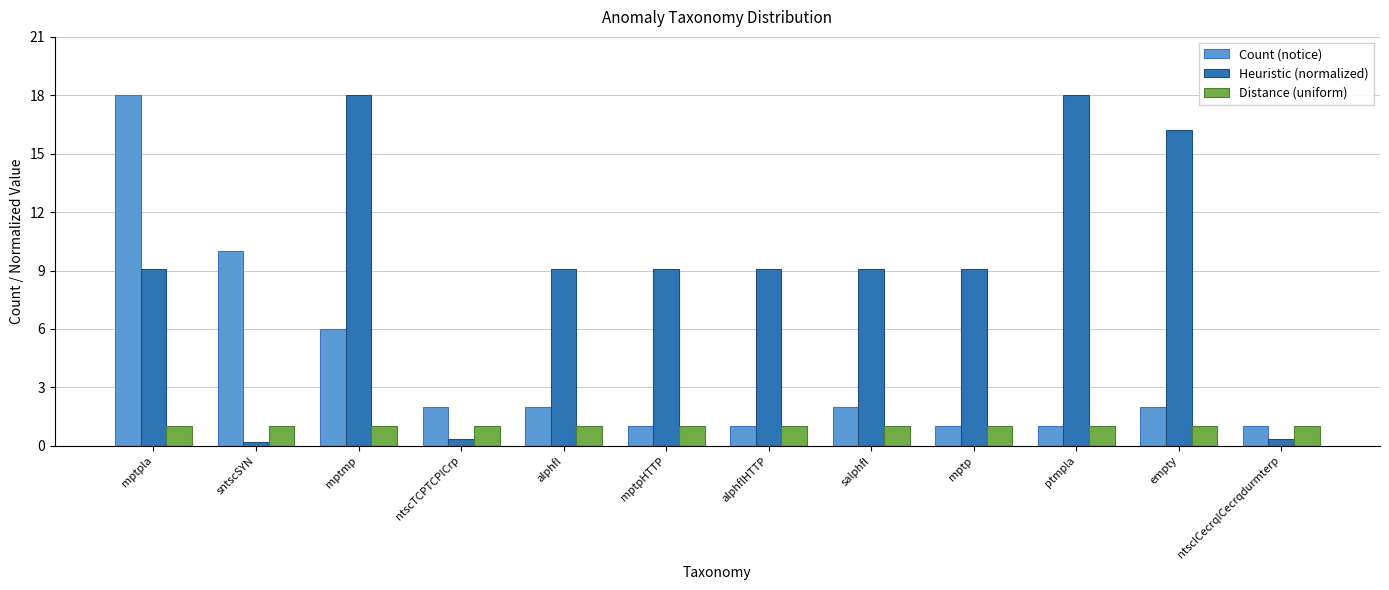

What is the approximate value of Distance (uniform) at mptmp?

1.0